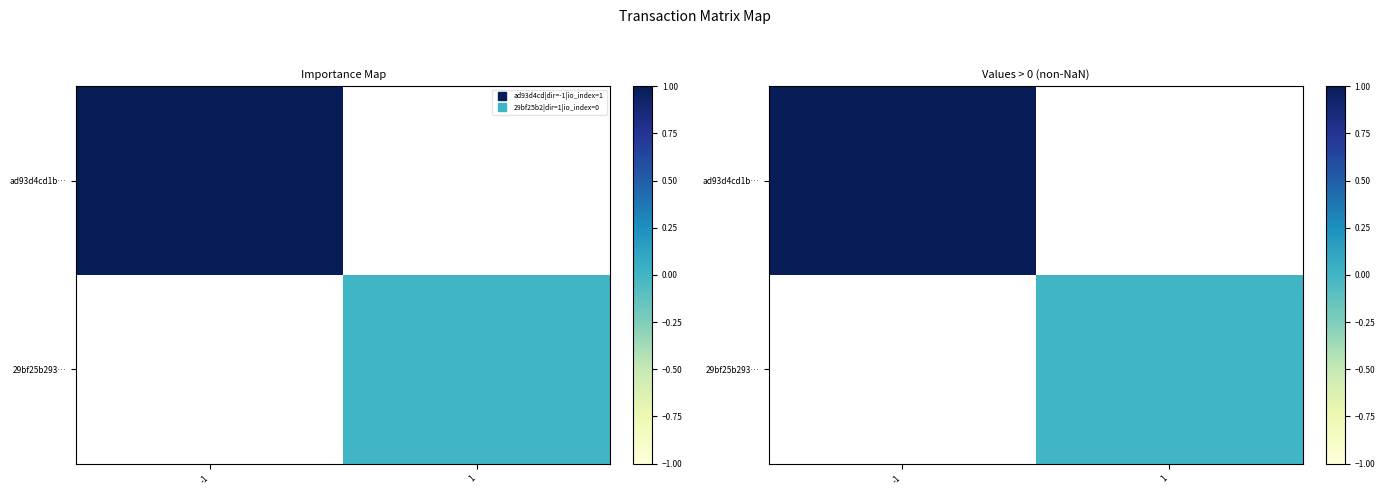

What is the maximum value for ad93d4cd1b…?

1.0